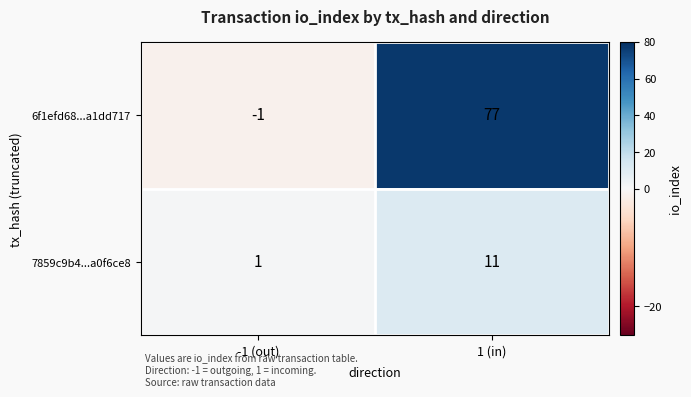

At which category does the chart reach its peak across all series?

1 (in)